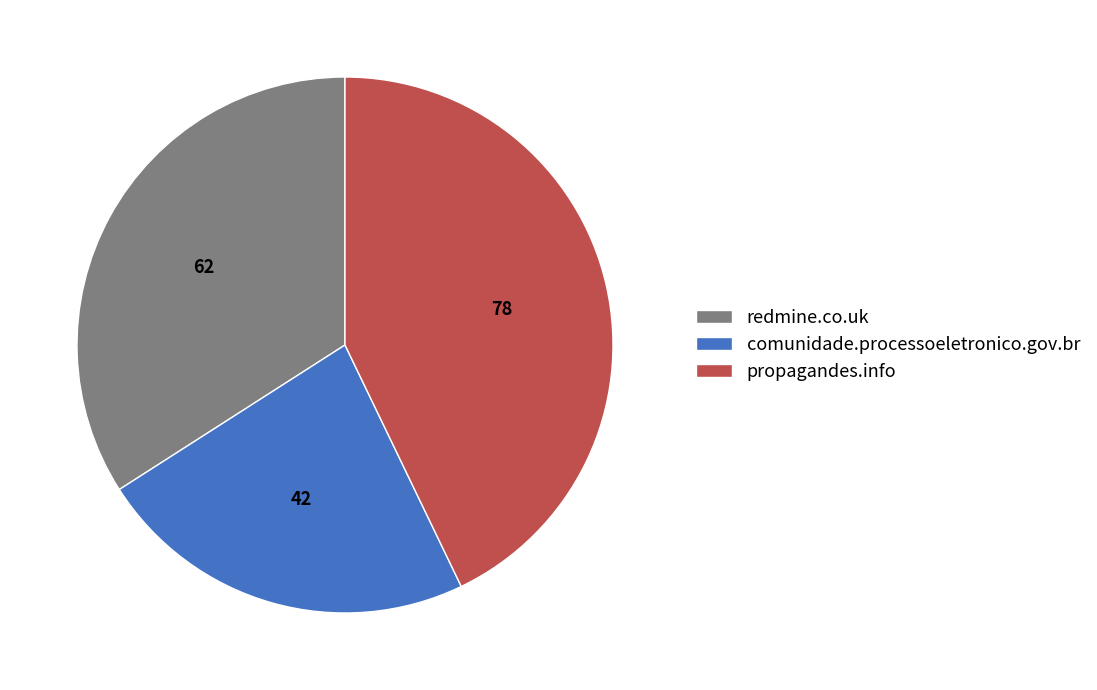

Which category has the biggest portion of the pie?

propagandes.info